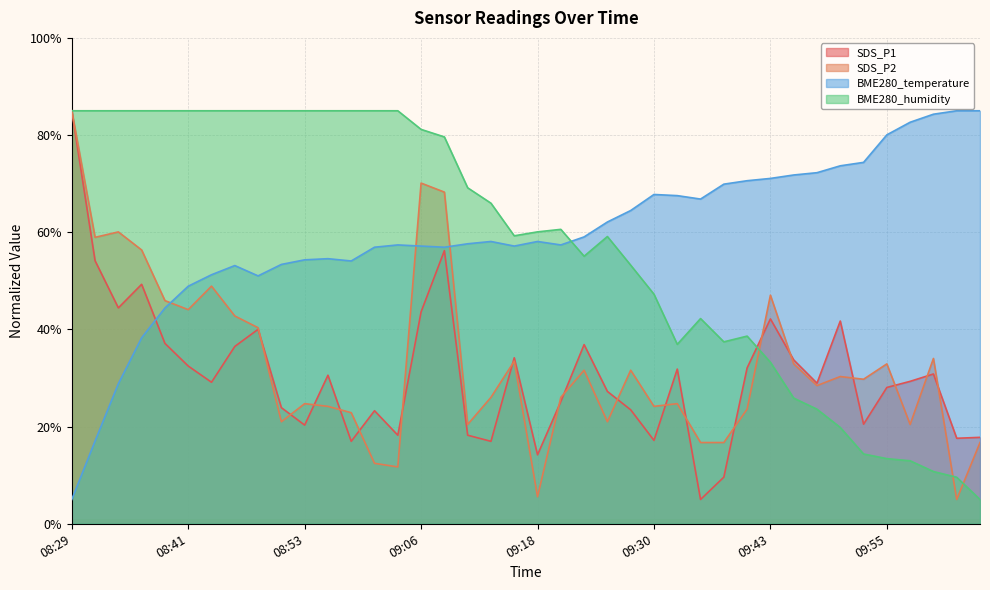

How many intersections are there between SDS_P1 and BME280_temperature?

1